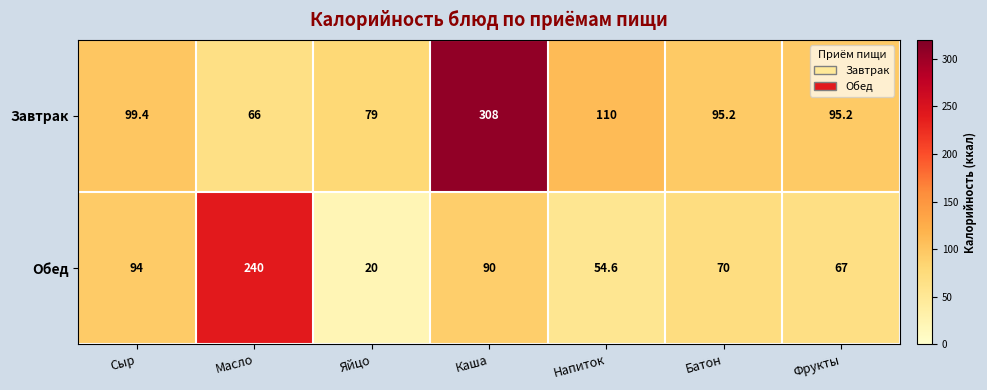

Reading left to right, extract all data points from this chart.

Завтрак: Сыр=99.4	Масло=66.0	Яйцо=79.0	Каша=308.0	Напиток=110.0	Батон=95.2	Фрукты=95.2
Обед: Сыр=94.0	Масло=240.0	Яйцо=20.0	Каша=90.0	Напиток=54.6	Батон=70.0	Фрукты=67.0